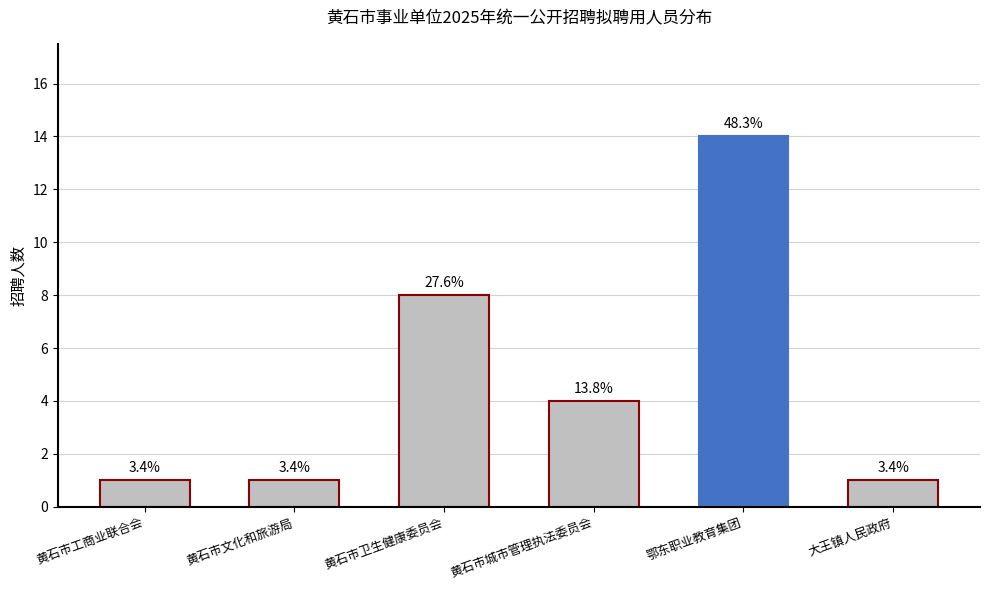

What is the difference between the values at 大王镇人民政府 and 黄石市城市管理执法委员会?

3